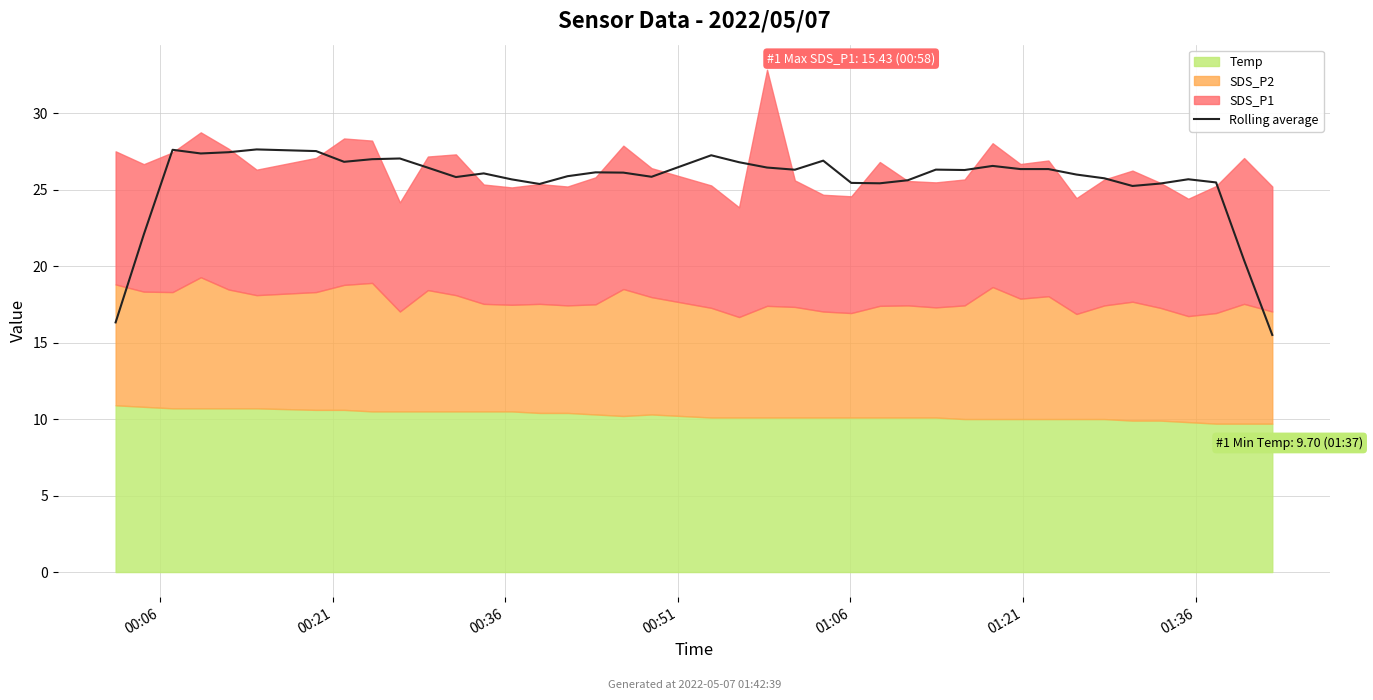

What is the value of the 37th point from the left?

25.7